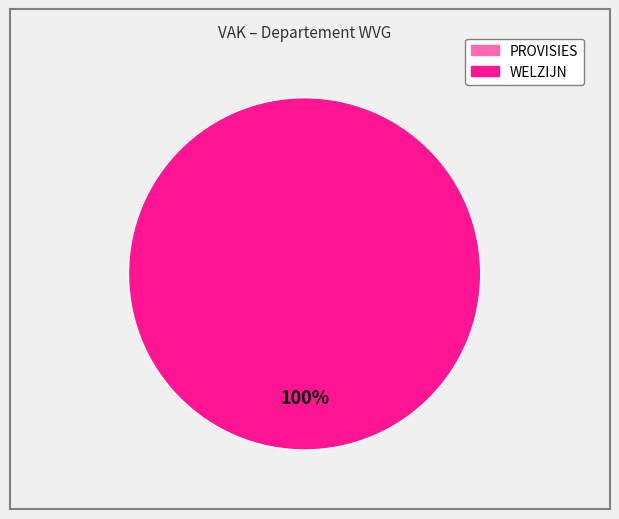

Is there a majority slice in this chart?

Yes